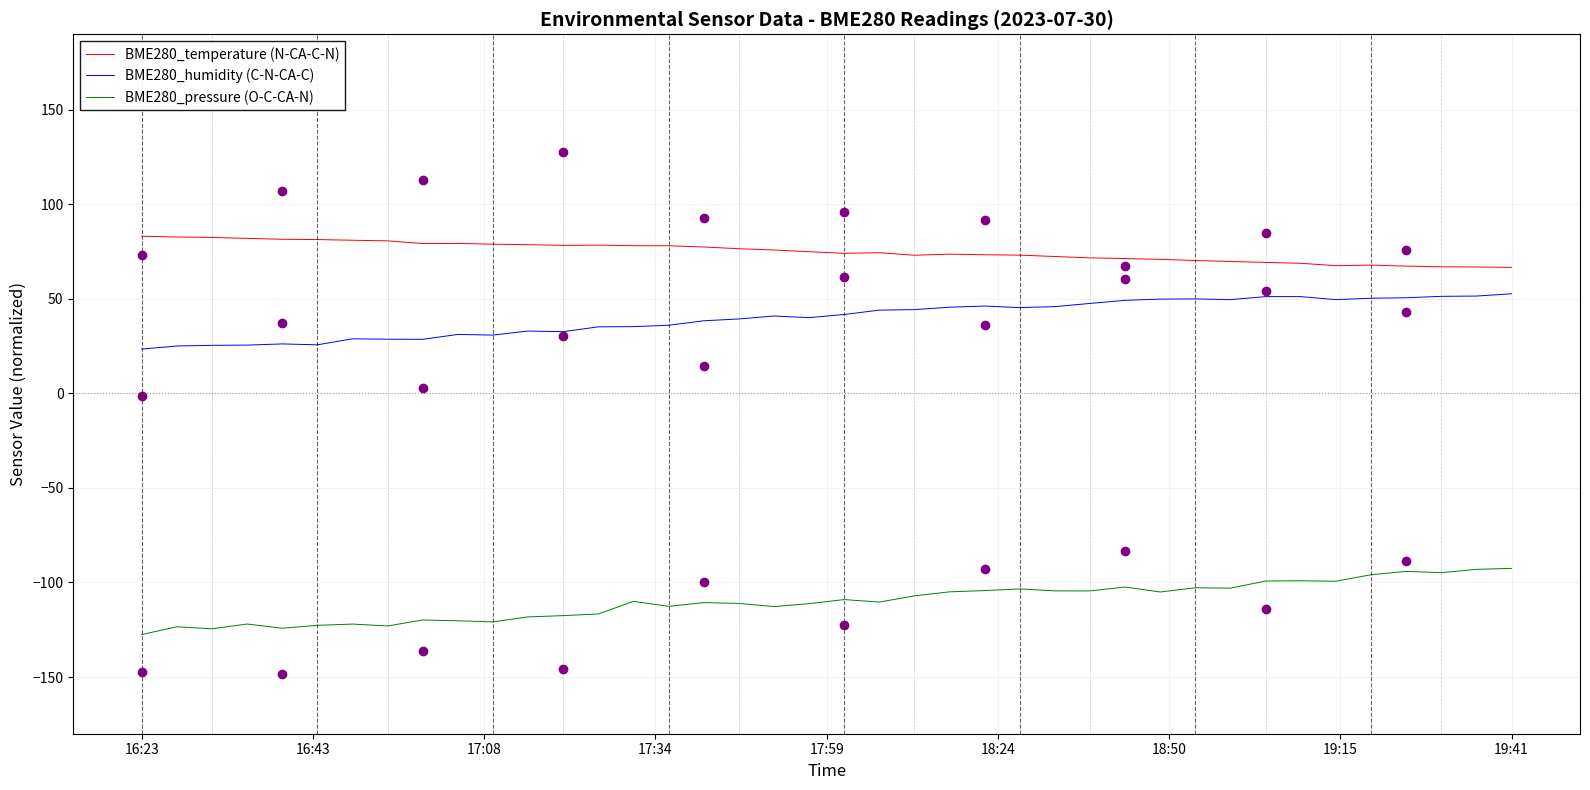

Is the value of BME280_temperature (N-CA-C-N) at 18:24 greater than the value of BME280_pressure (O-C-CA-N) at 33?

Yes